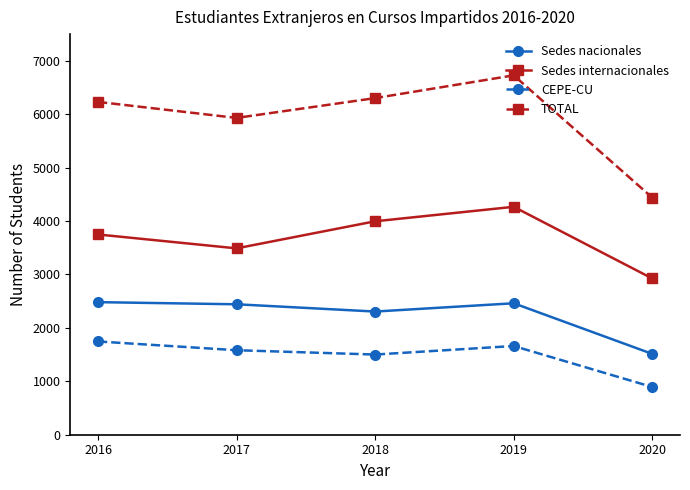

Is it true that Sedes nacionales equals 2306 at 2018?

True